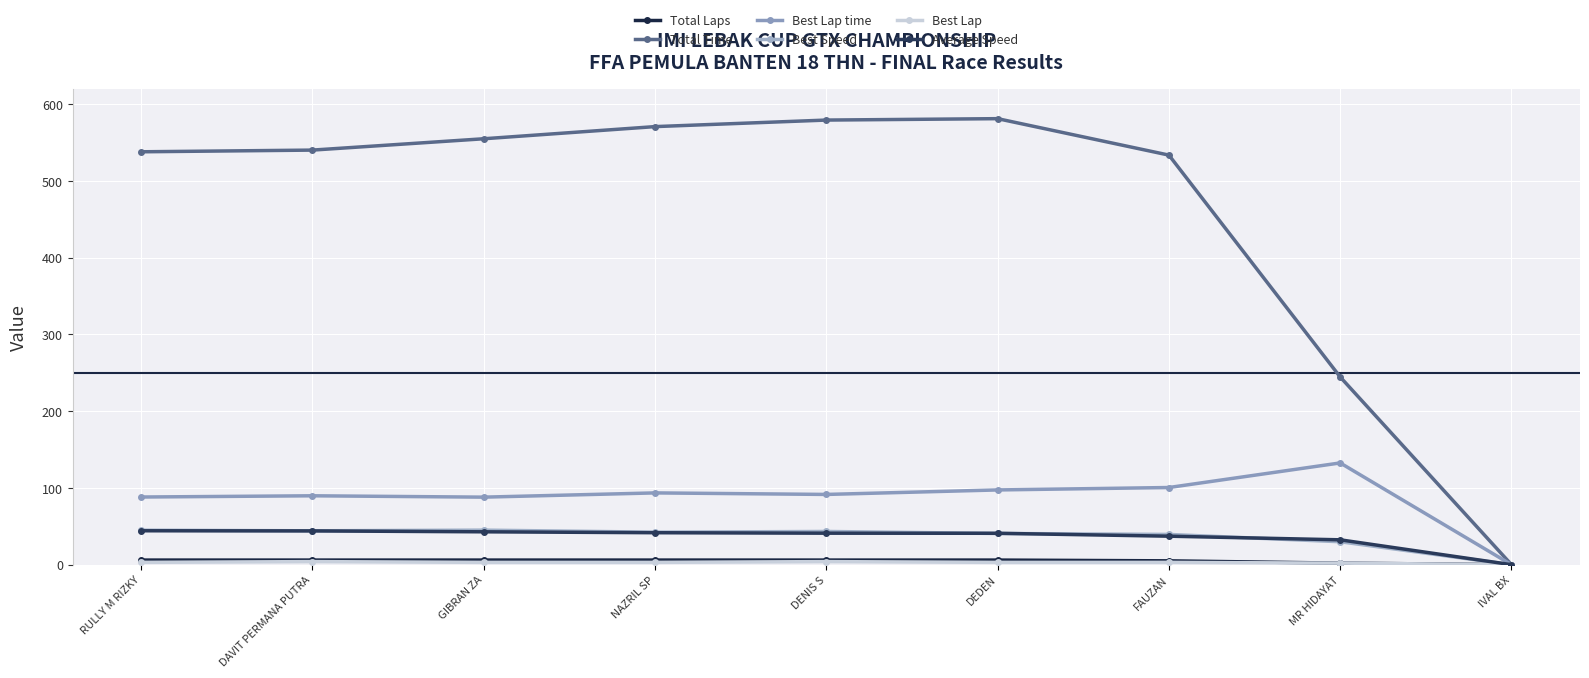

The value of Best Lap time at GIBRAN ZA is 88.0. True or false?

True